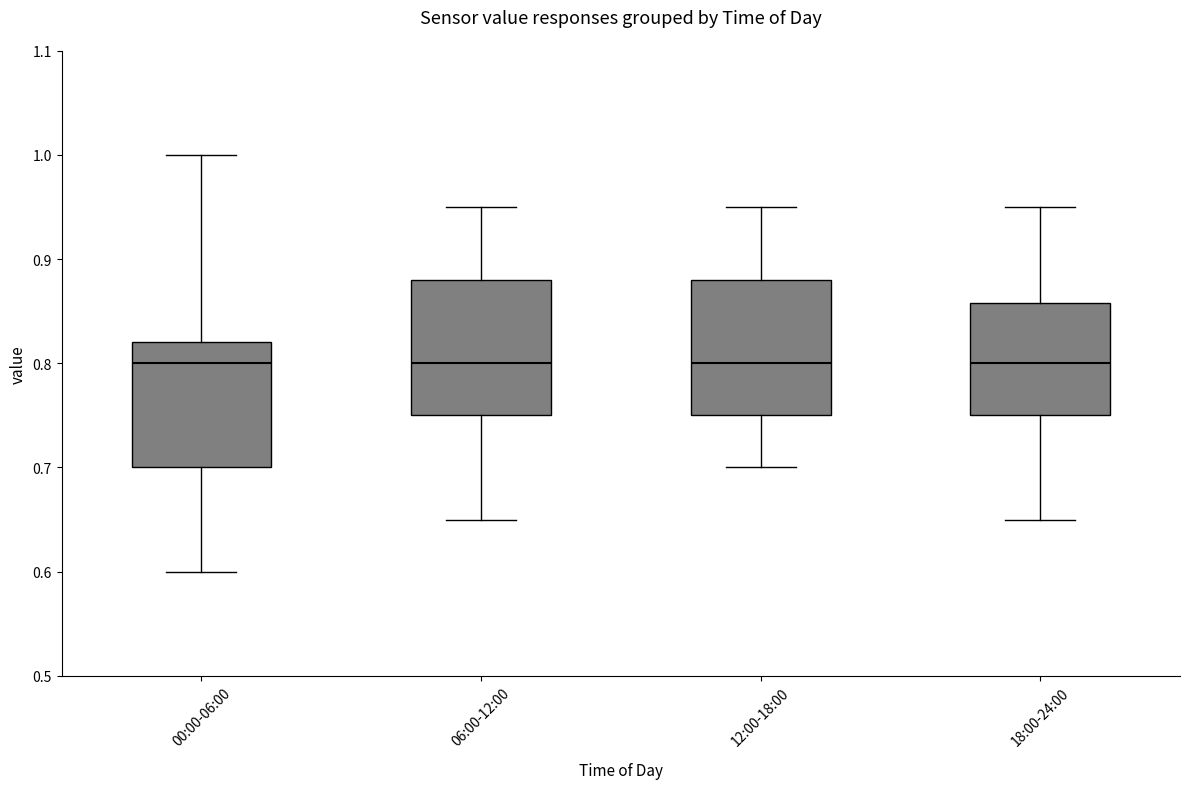

Where does the lower whisker of the box for 06:00-12:00 end on the y-axis? The values are not printed on the chart, so give them approximately, as read against the axis.

0.65